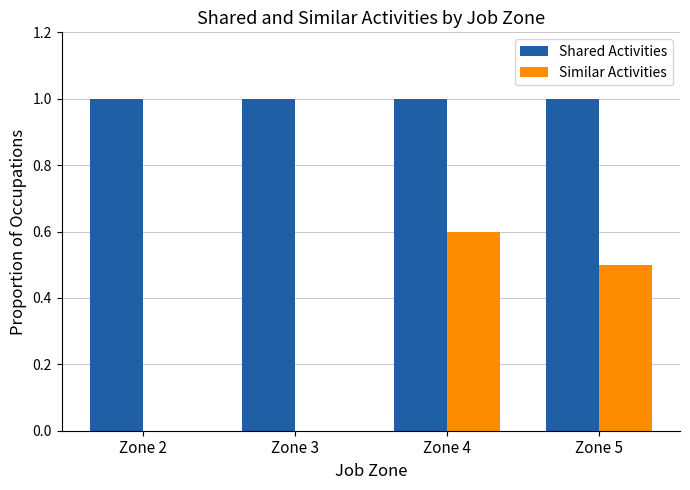

Is it true that Shared Activities equals 1.0 at Zone 3?

True